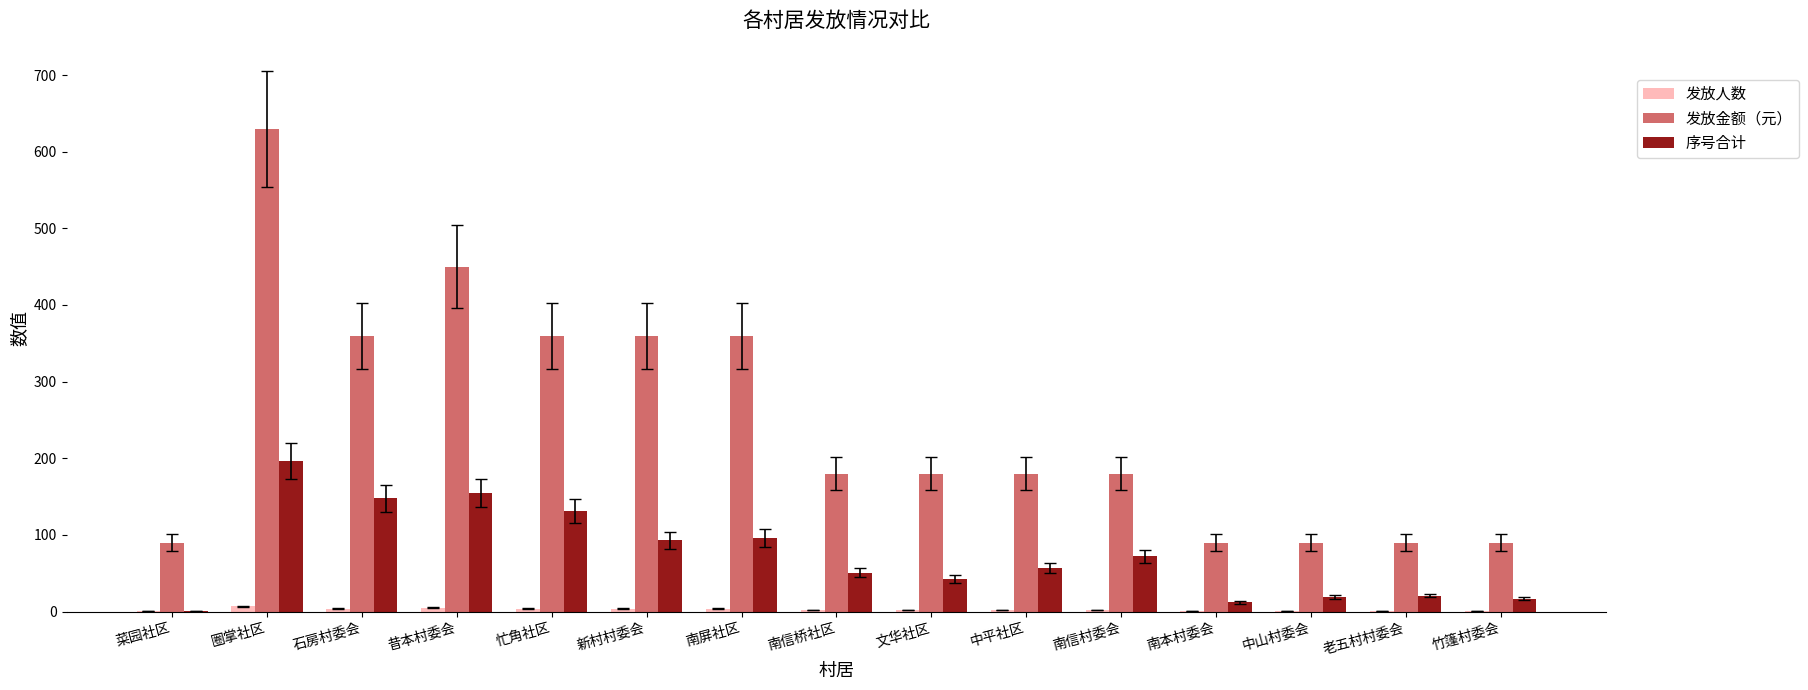

The 发放金额（元） series shows 360 at 南屏社区. True or false?

True